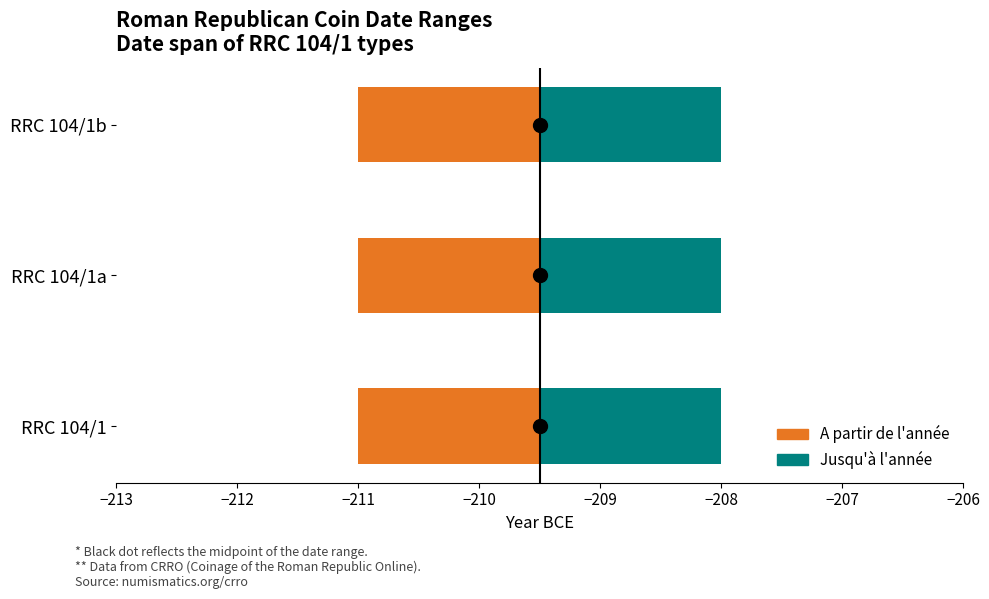

Between RRC 104/1a and RRC 104/1b, which is larger?

RRC 104/1a